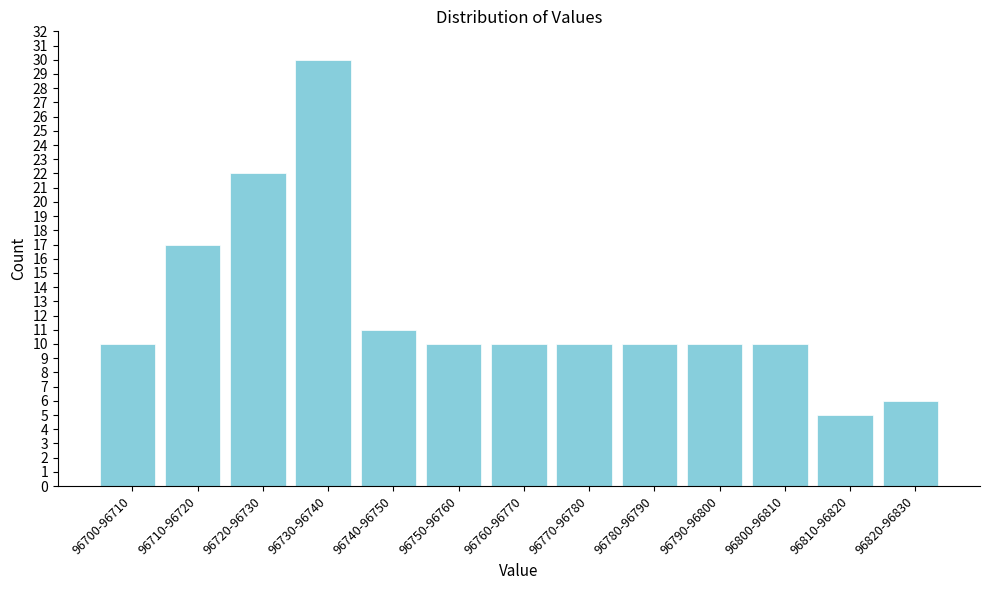

Reading left to right, what are all the values shown in this chart?

10	17	22	30	11	10	10	10	10	10	10	5	6